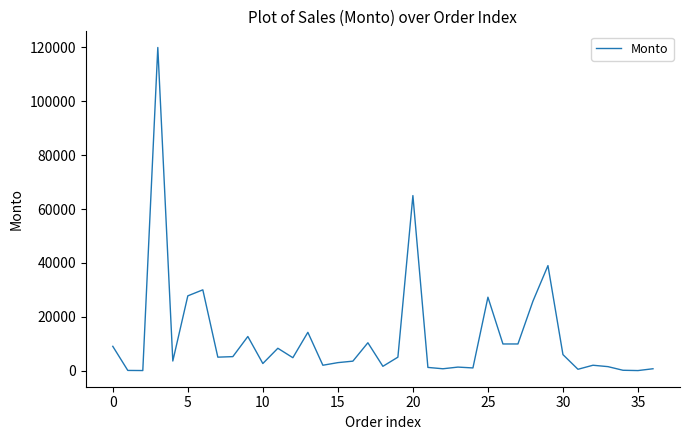

Is this an area chart (filled region under the line)?

No